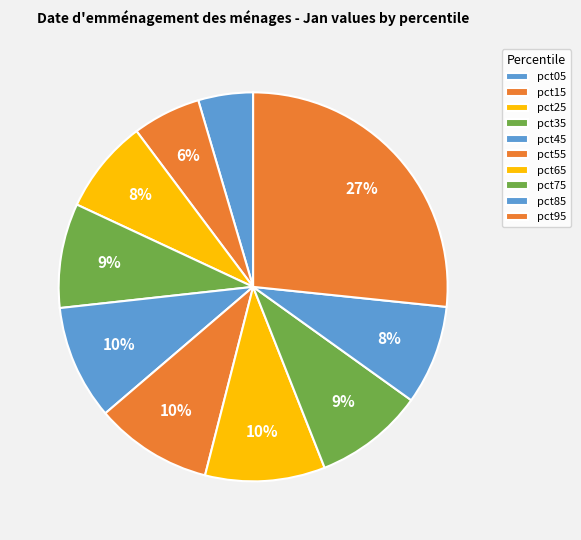

What is the largest slice in the pie chart?

pct95